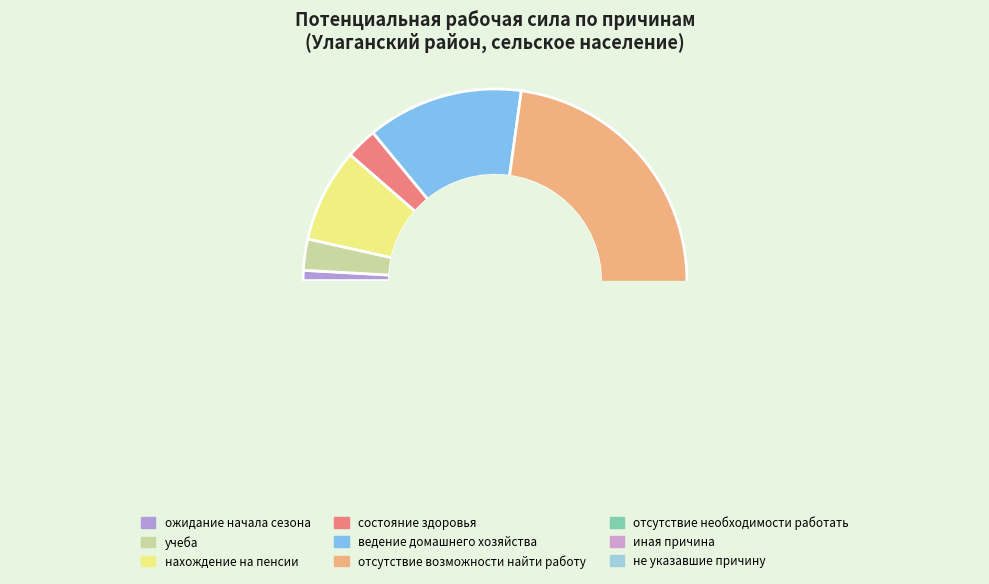

How many slices are in this pie chart?

9